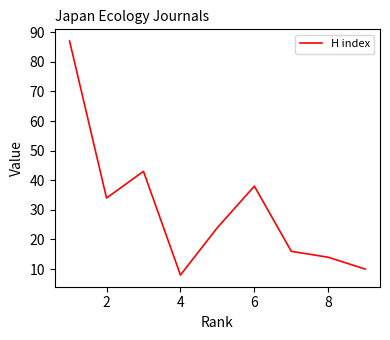

What is the greatest value displayed?

87